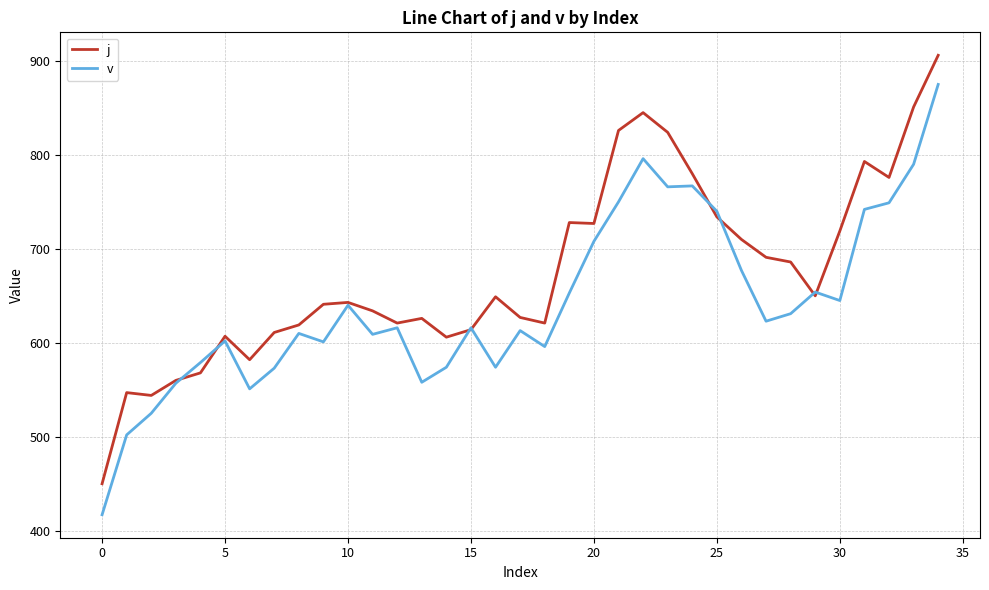

What is the greatest value displayed?

906